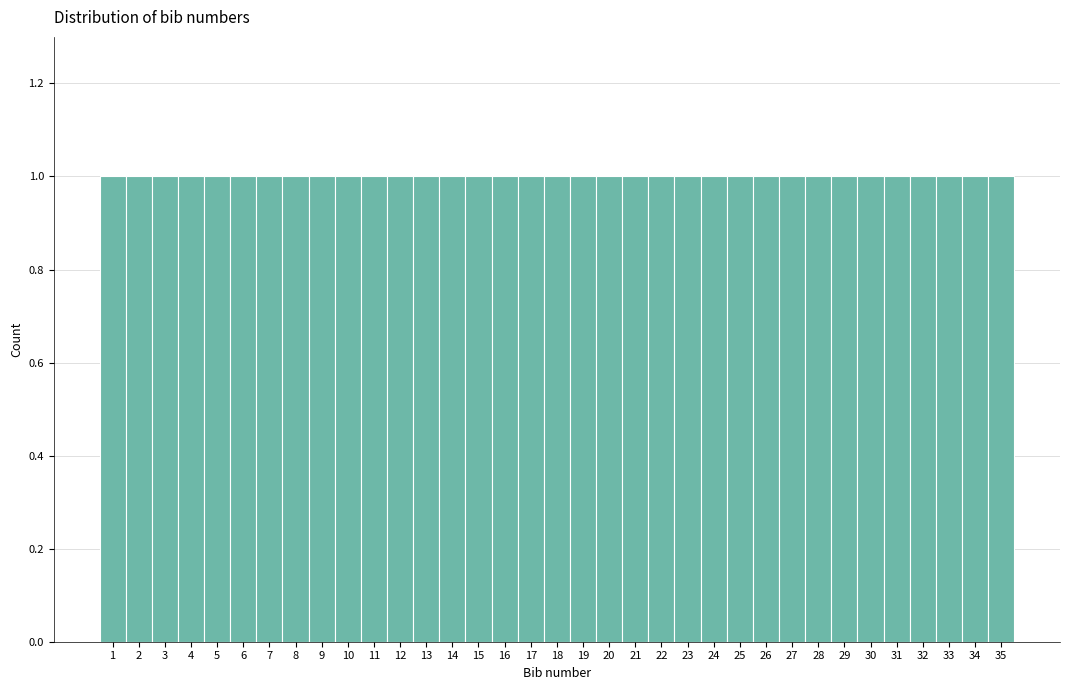

Reading left to right, transcribe this chart: for each bar, give the range it covers on the x-axis and its height. The values are not printed on the chart, so give them approximately, as read against the axis.

0.5 to 1.5: 1
1.5 to 2.5: 1
2.5 to 3.5: 1
3.5 to 4.5: 1
4.5 to 5.5: 1
5.5 to 6.5: 1
6.5 to 7.5: 1
7.5 to 8.5: 1
8.5 to 9.5: 1
9.5 to 10.5: 1
10.5 to 11.5: 1
11.5 to 12.5: 1
12.5 to 13.5: 1
13.5 to 14.5: 1
14.5 to 15.5: 1
15.5 to 16.5: 1
16.5 to 17.5: 1
17.5 to 18.5: 1
18.5 to 19.5: 1
19.5 to 20.5: 1
20.5 to 21.5: 1
21.5 to 22.5: 1
22.5 to 23.5: 1
23.5 to 24.5: 1
24.5 to 25.5: 1
25.5 to 26.5: 1
26.5 to 27.5: 1
27.5 to 28.5: 1
28.5 to 29.5: 1
29.5 to 30.5: 1
30.5 to 31.5: 1
31.5 to 32.5: 1
32.5 to 33.5: 1
33.5 to 34.5: 1
34.5 to 35.5: 1